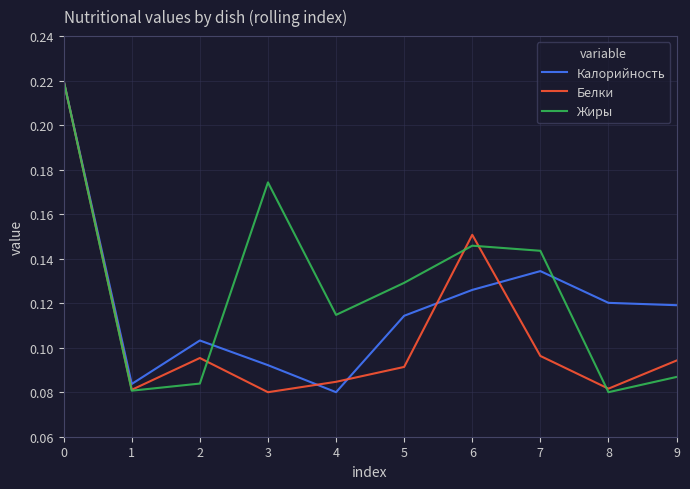

How many lines are shown in the chart?

3